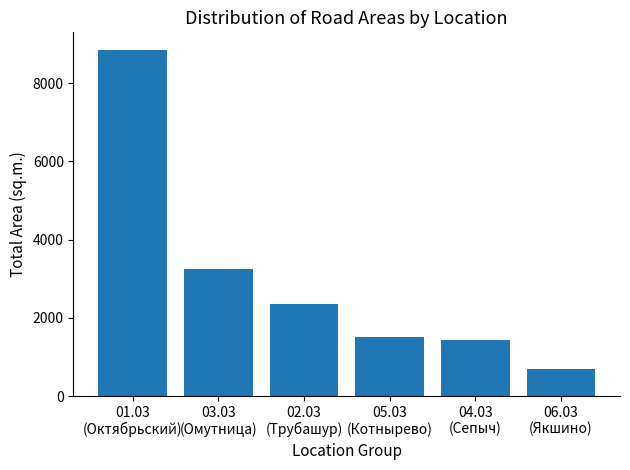

What value does the data have at 01.03
(Октябрьский)?

8859